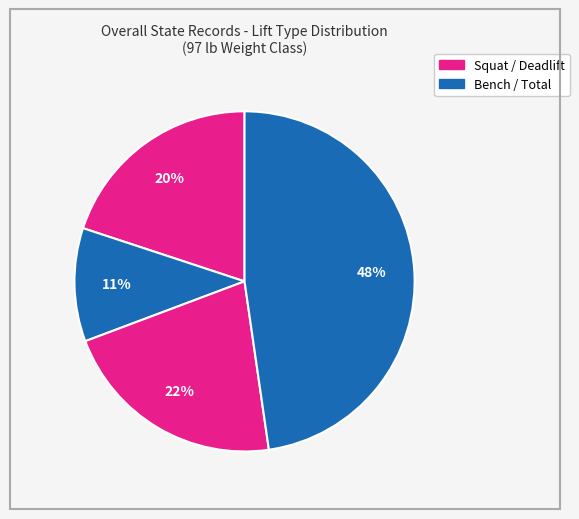

Rank the categories by value from lowest to highest.

Bench, Squat, Deadlift, Total